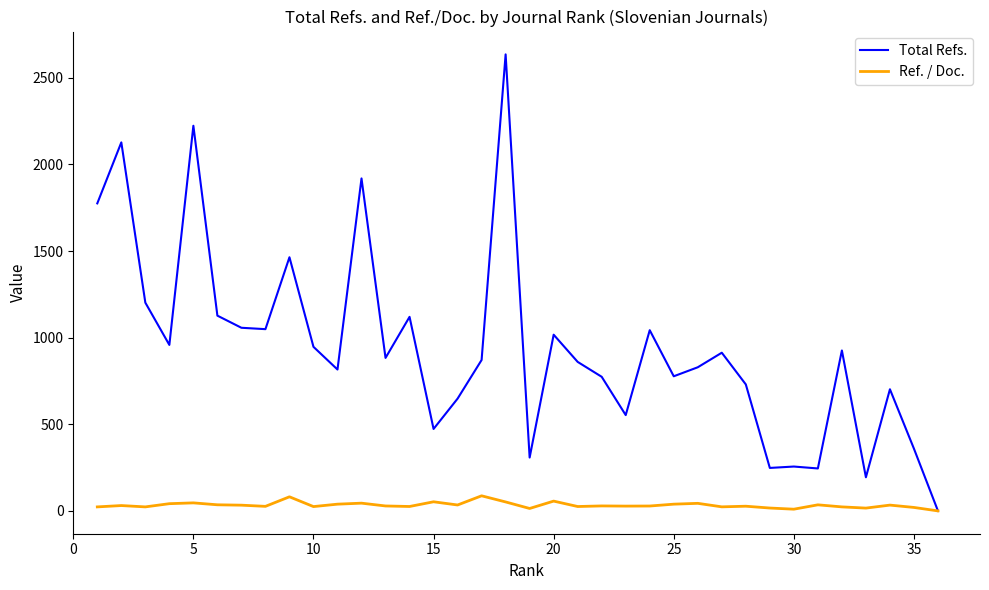

Which series has the widest spread of values?

Total Refs.